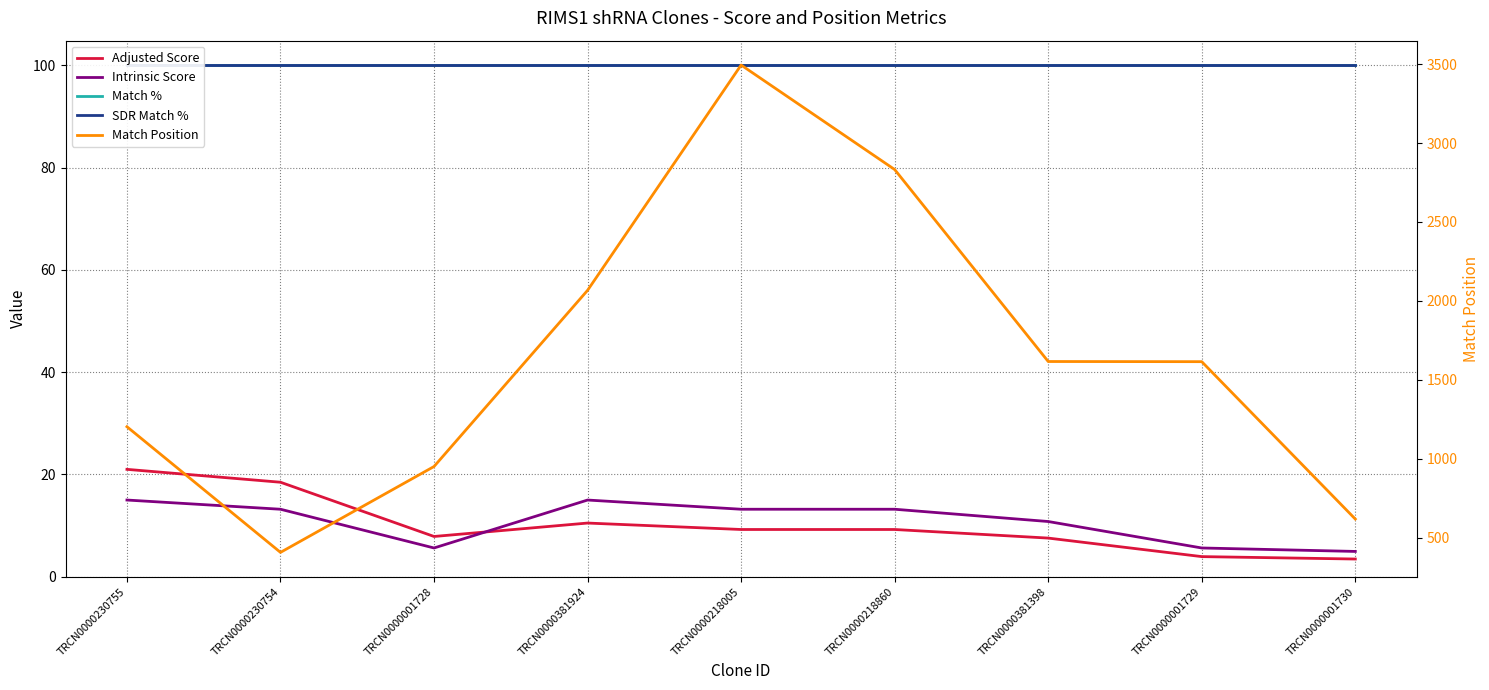

Which series has the largest range (max minus min)?

Match Position